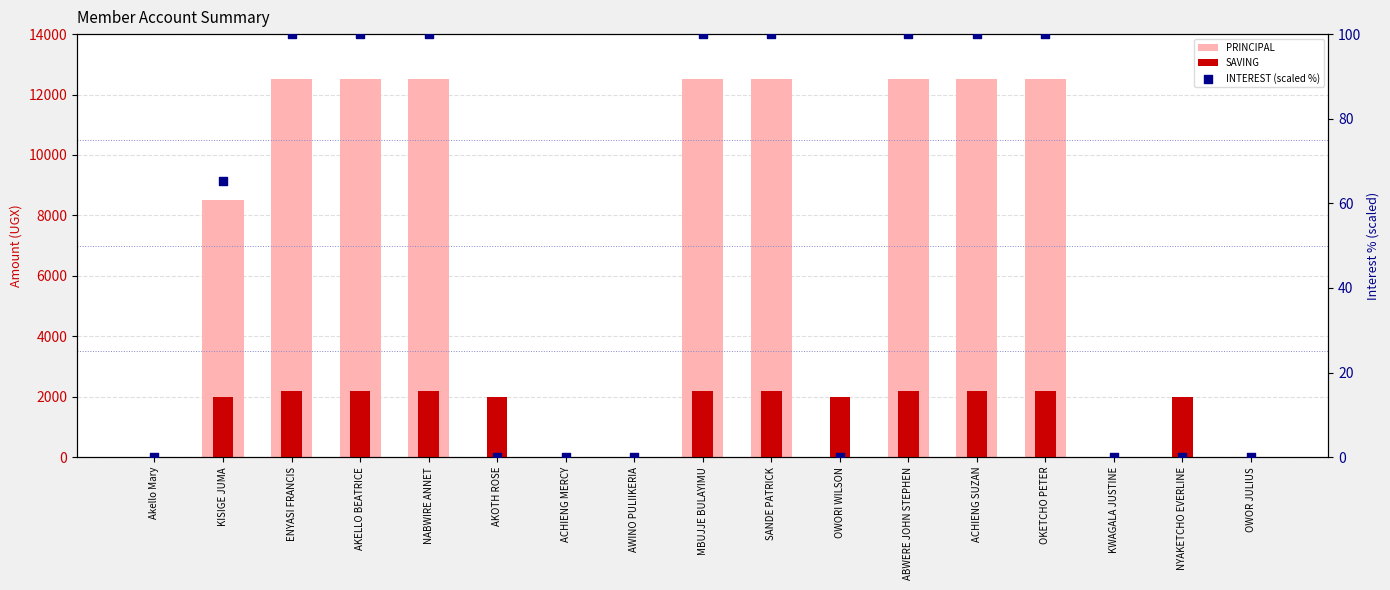

Which series has the largest total across all categories?

PRINCIPAL